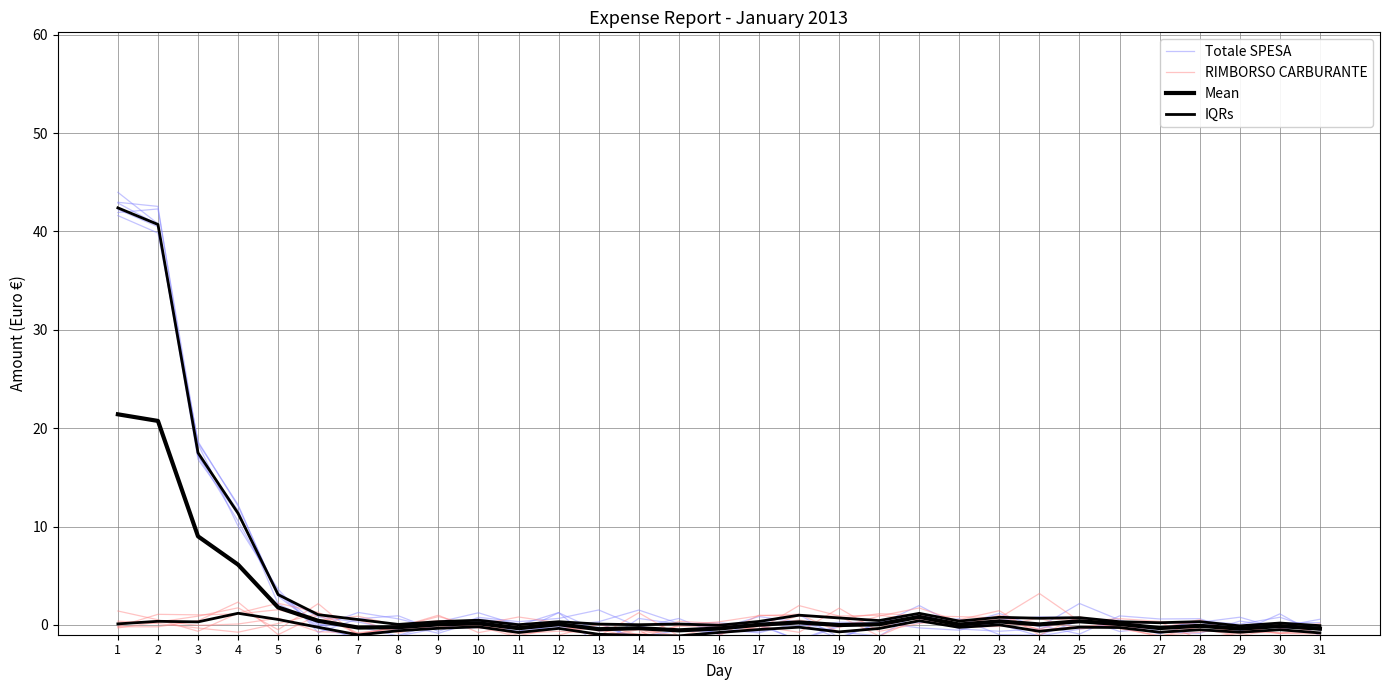

Where does the Totale SPESA series first go above 0?

1